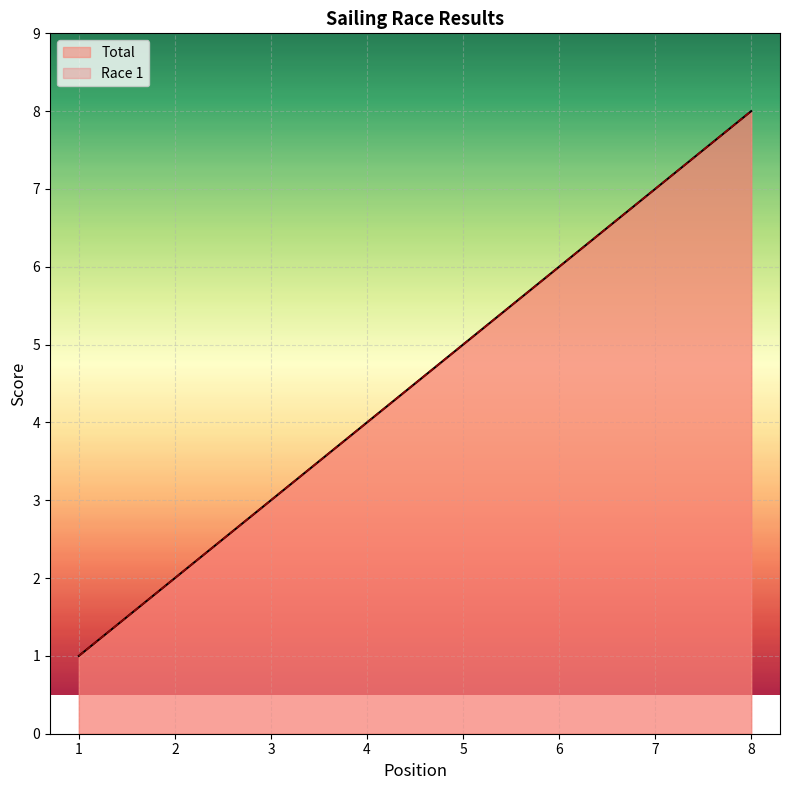

How many values in the Race 1 series are below 5?

4